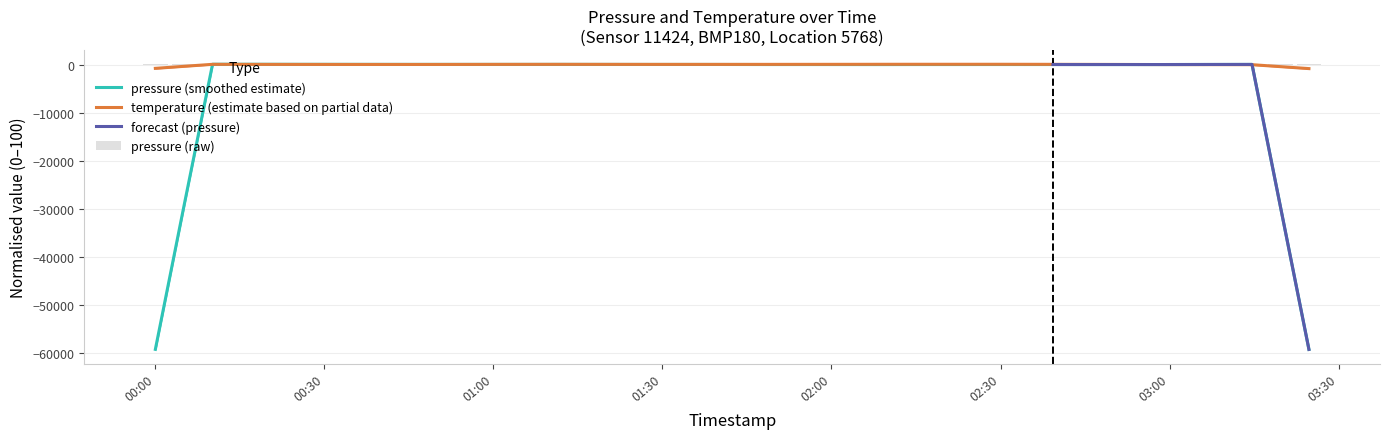

What is the minimum value for pressure (smoothed estimate)?

-59325.5